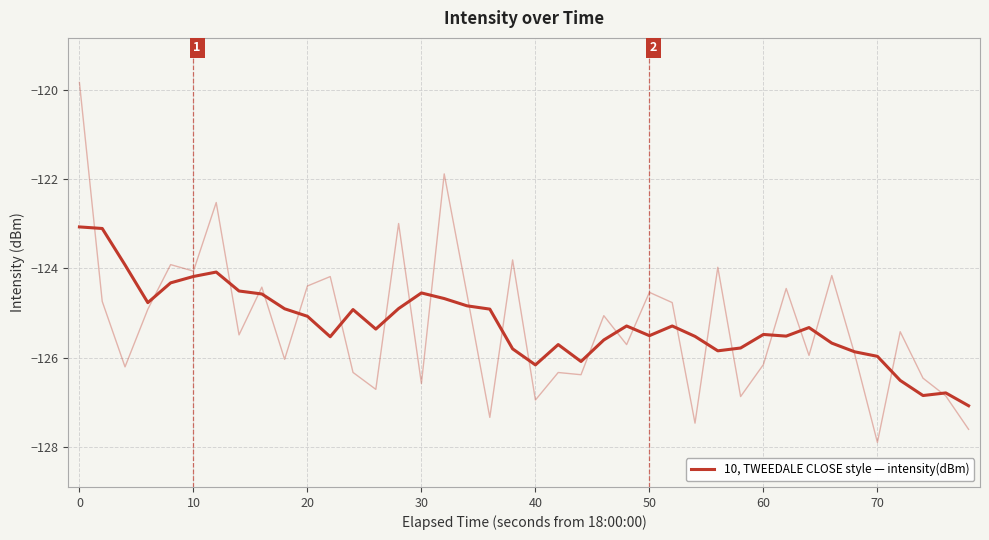

Count the number of categories in the chart.

40